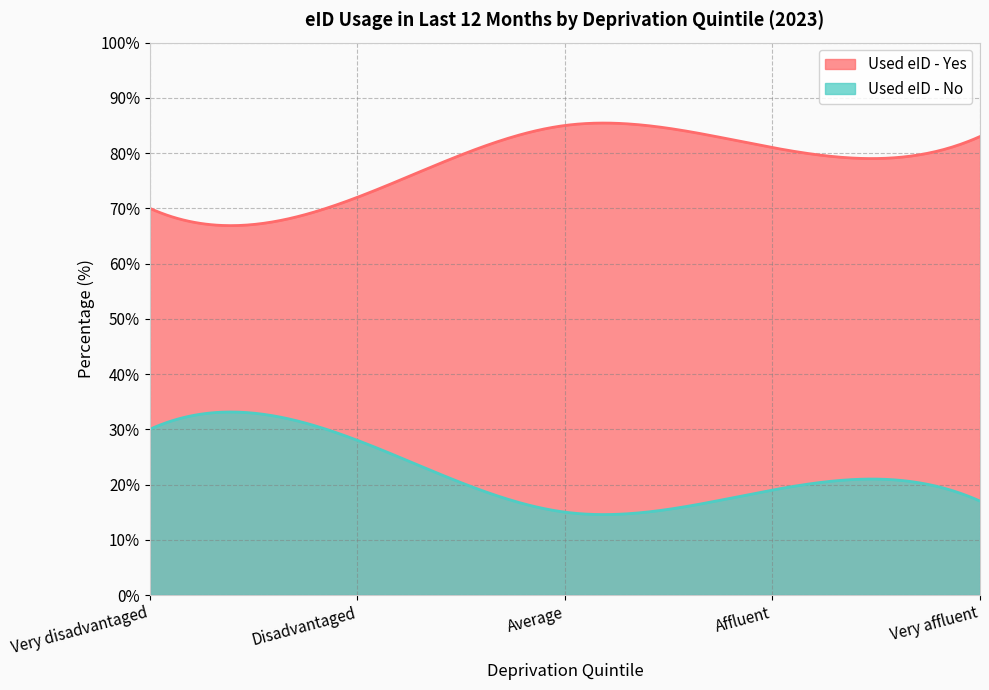

The Used eID - No series shows 28 at Disadvantaged. True or false?

True